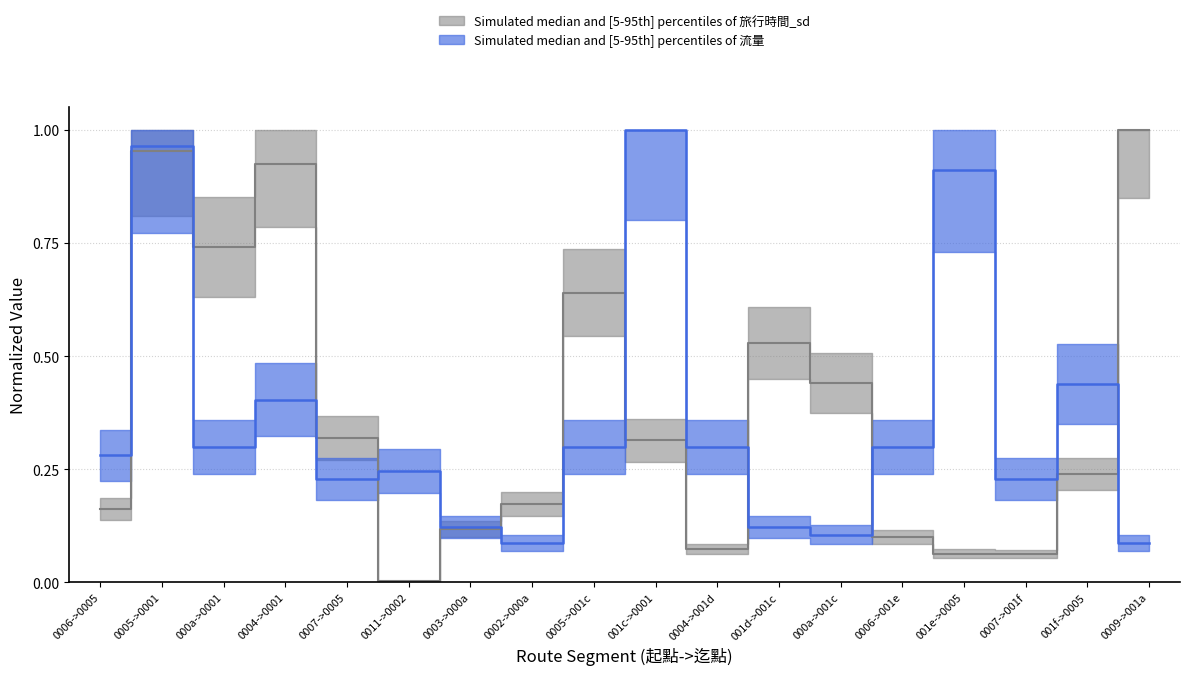

True or false: 流量 and 旅行時間 intersect in this chart.

True